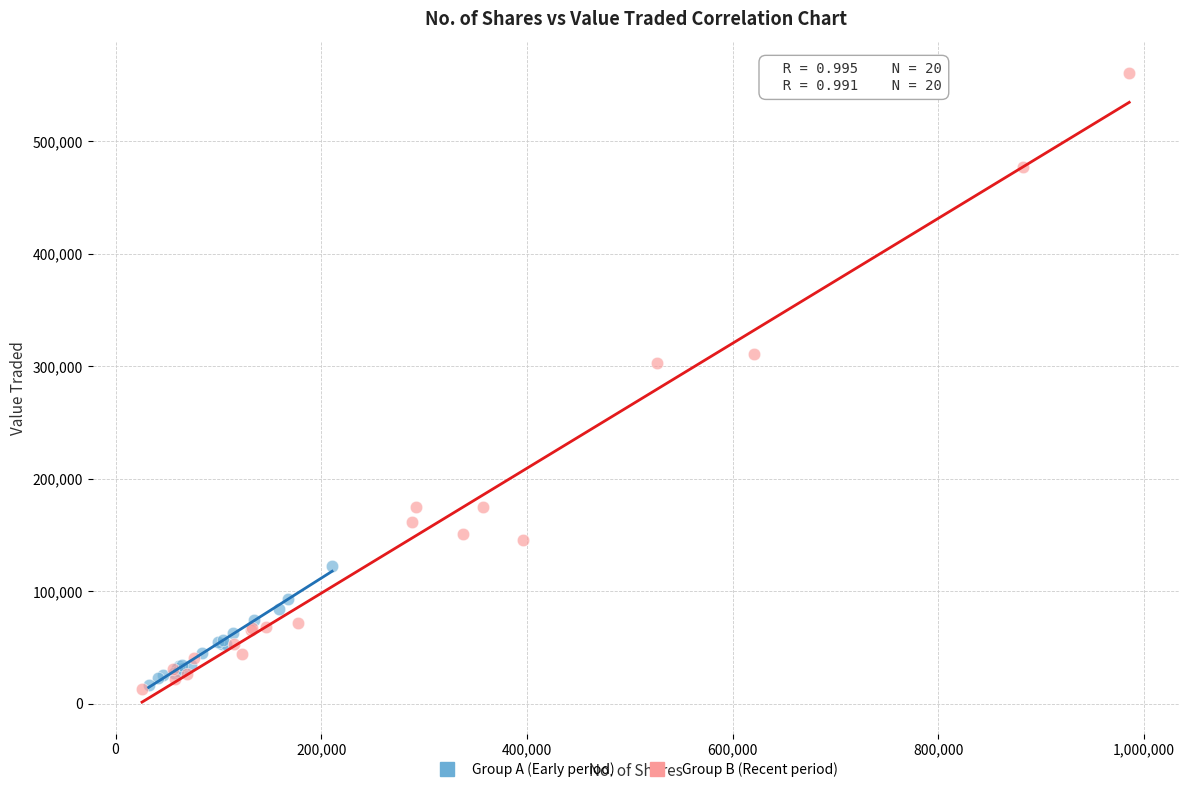

Which series has the widest spread of Y values?

Group B (Recent period)